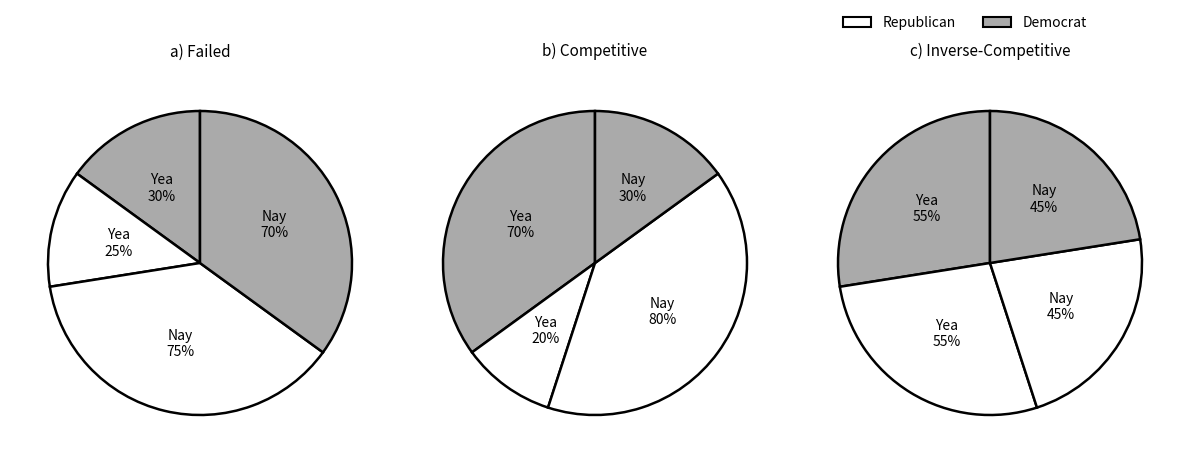

Is it true that 54 is 6% of the pie?

True